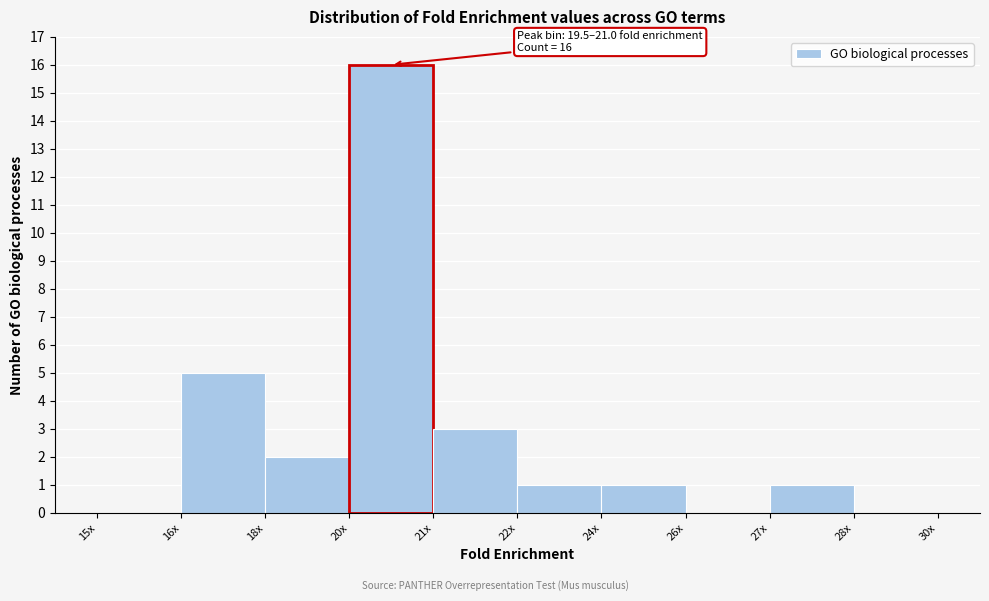

Reading right to left, list all the values displayed in this chart.

28x=0	27x=1	26x=0	24x=1	22x=1	21x=3	20x=16	18x=2	16x=5	15x=0